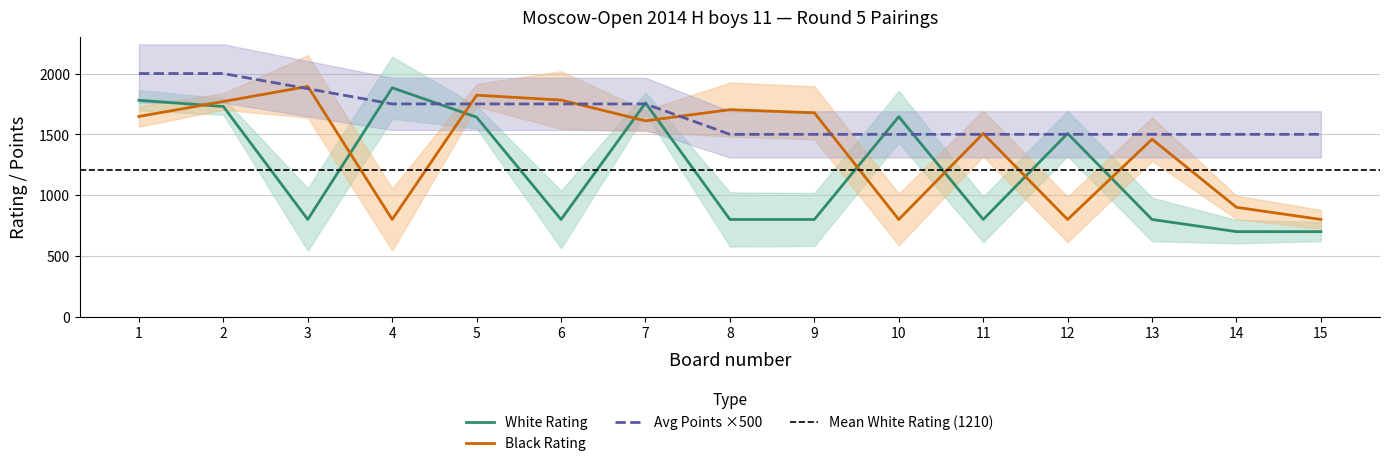

Reading left to right, extract all data points from this chart.

White Rating: 1780	1729	800	1883	1641	800	1758	800	800	1645	800	1507	800	700	700
Black Rating: 1647	1770	1894	800	1822	1782	1611	1703	1677	800	1507	800	1460	900	800
White Points: 2000	2000	1875	1750	1750	1750	1750	1500	1500	1500	1500	1500	1500	1500	1500